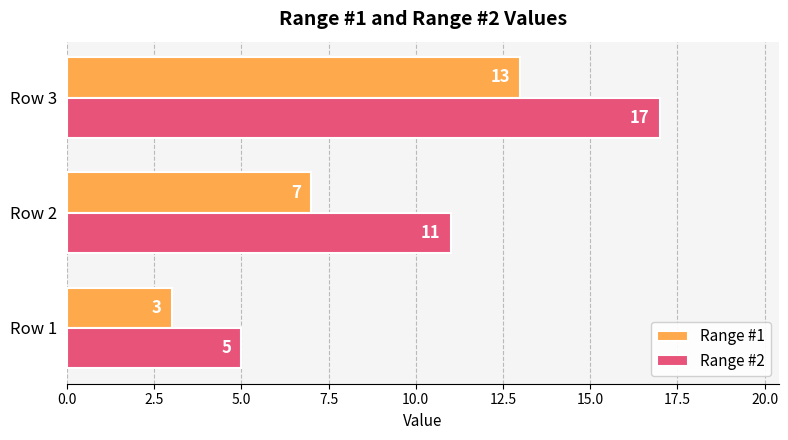

What are all the series names shown in the legend?

Range #1, Range #2